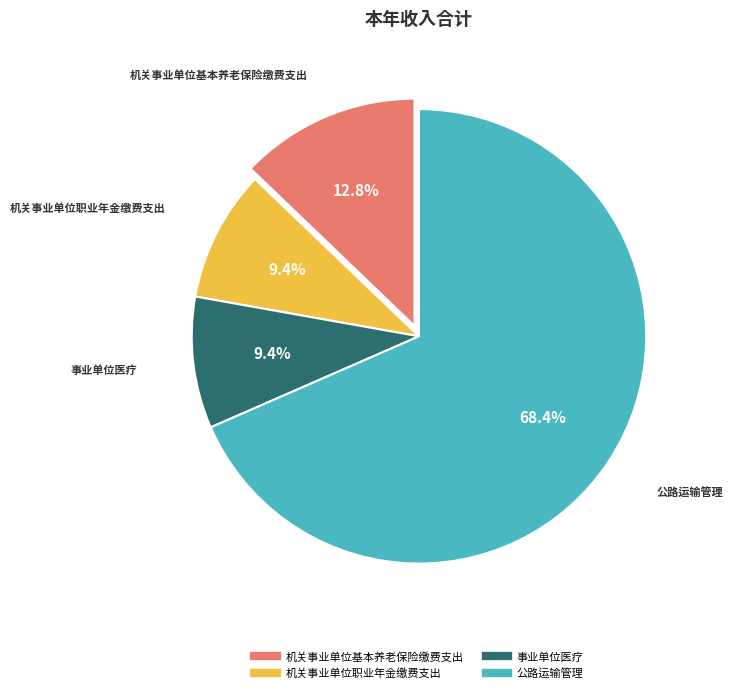

Which category accounts for the majority?

公路运输管理